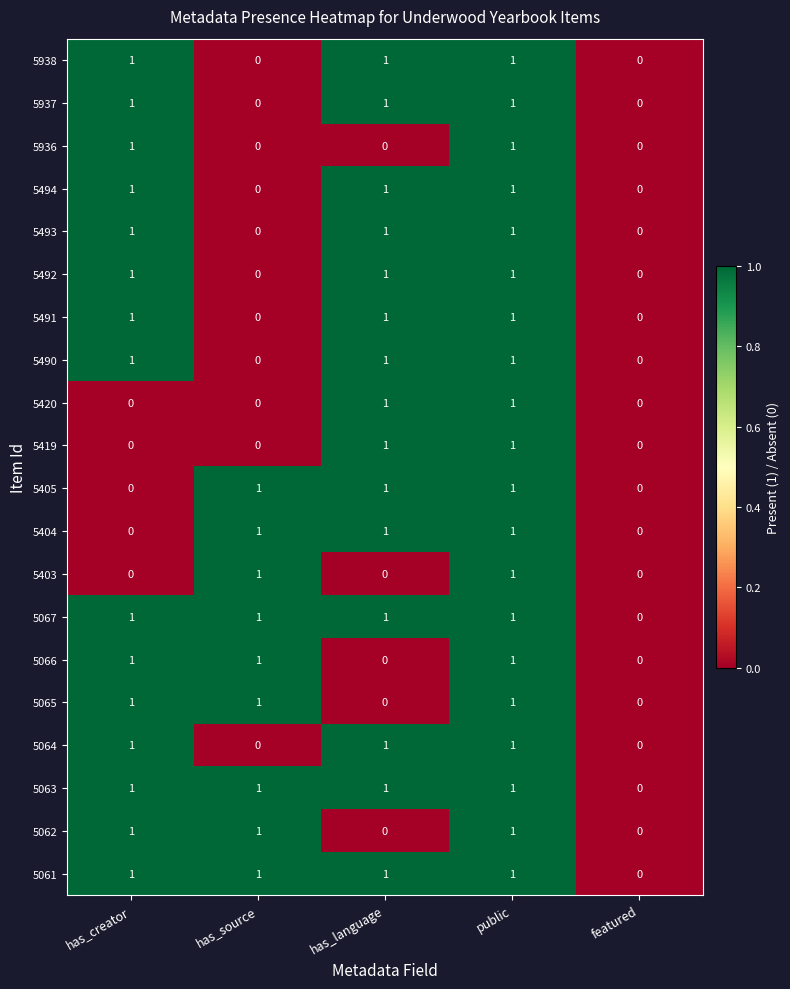

Count the 5064 values in the range 0 to 1.

5